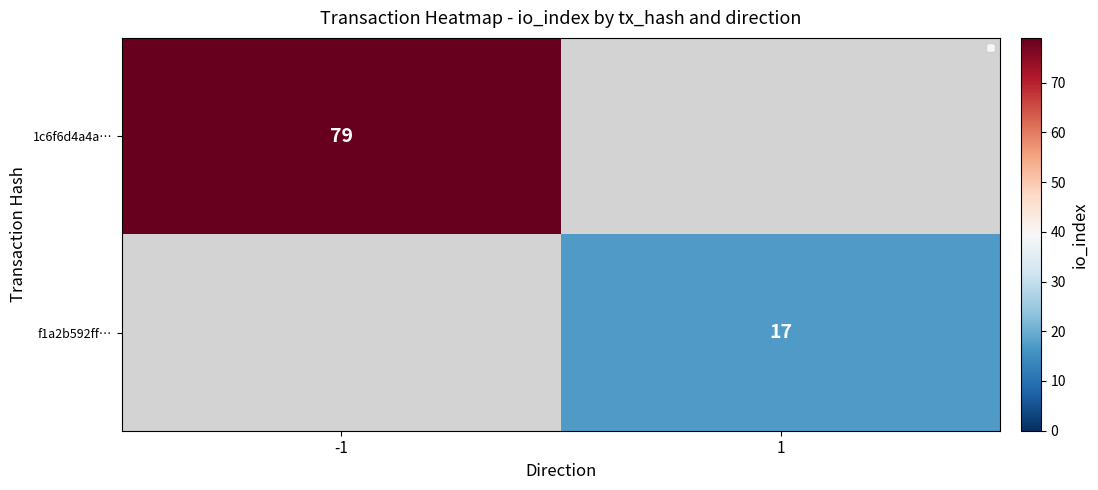

Is the value of 1c6f6d4a4a… at -1 greater than the value of f1a2b592ff… at 1?

Yes